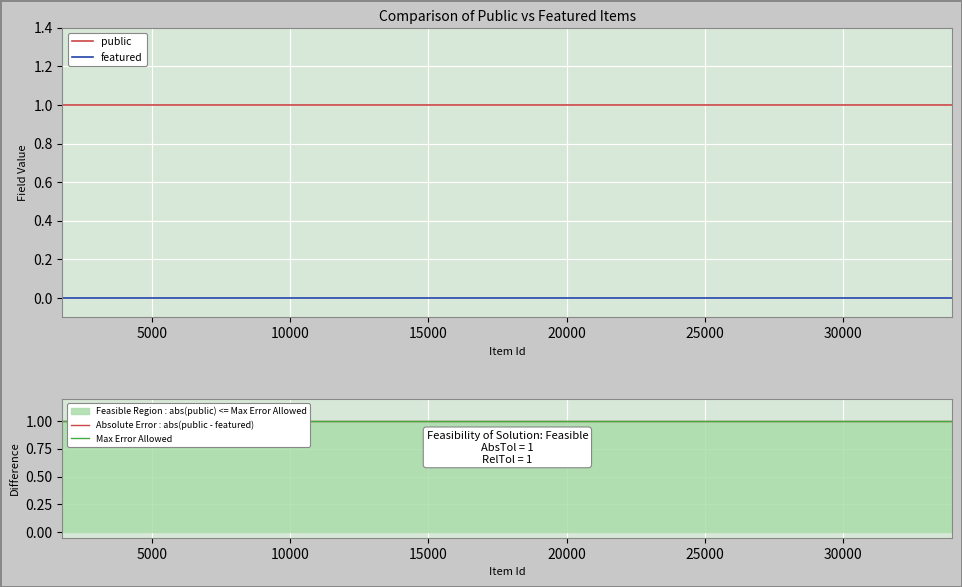

The value of featured at 23173 is 0. True or false?

True